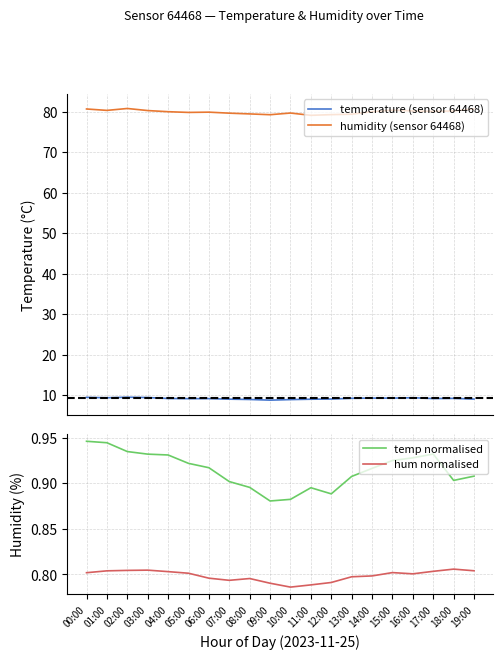

Which series has the widest spread of values?

humidity (sensor 64468)